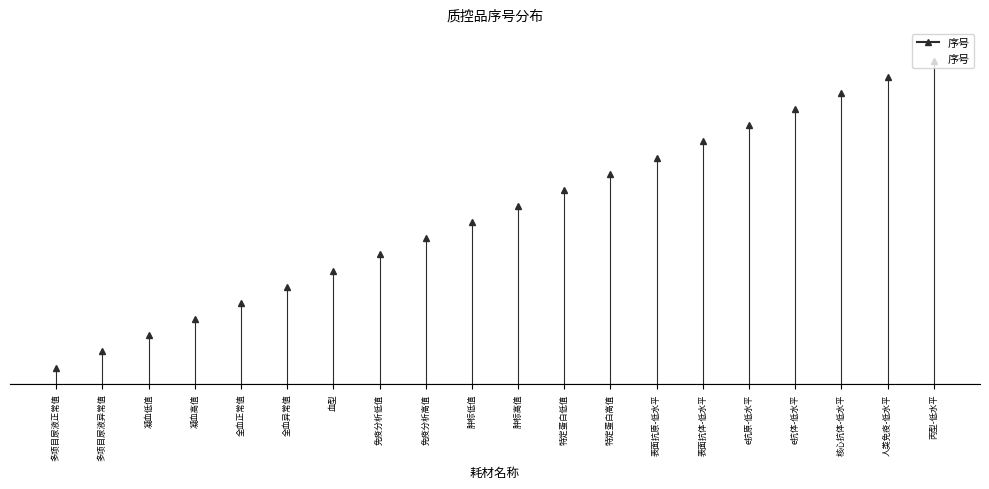

What is the sum of the values at 免疫分析高值 and 特定蛋白高值?

22